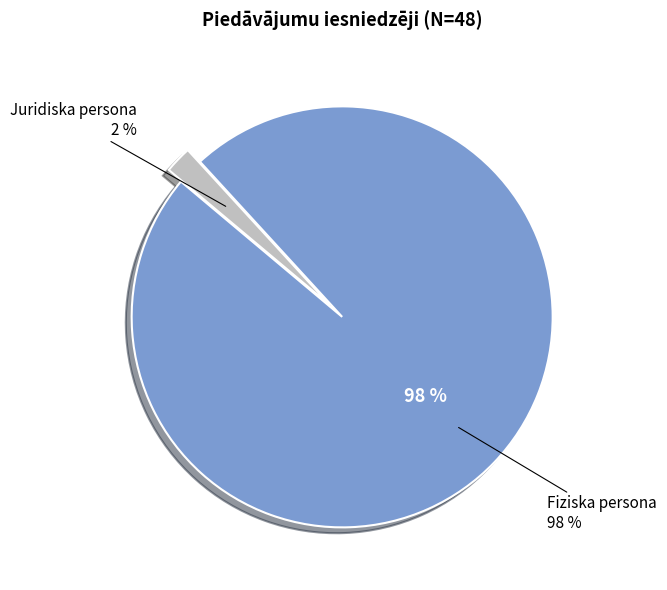

Is Fiziska persona the majority of the pie?

Yes